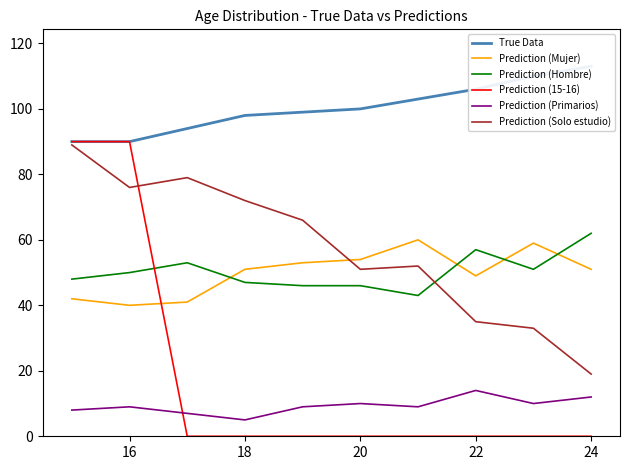

Count the True Data values in the range 94 to 106.

6